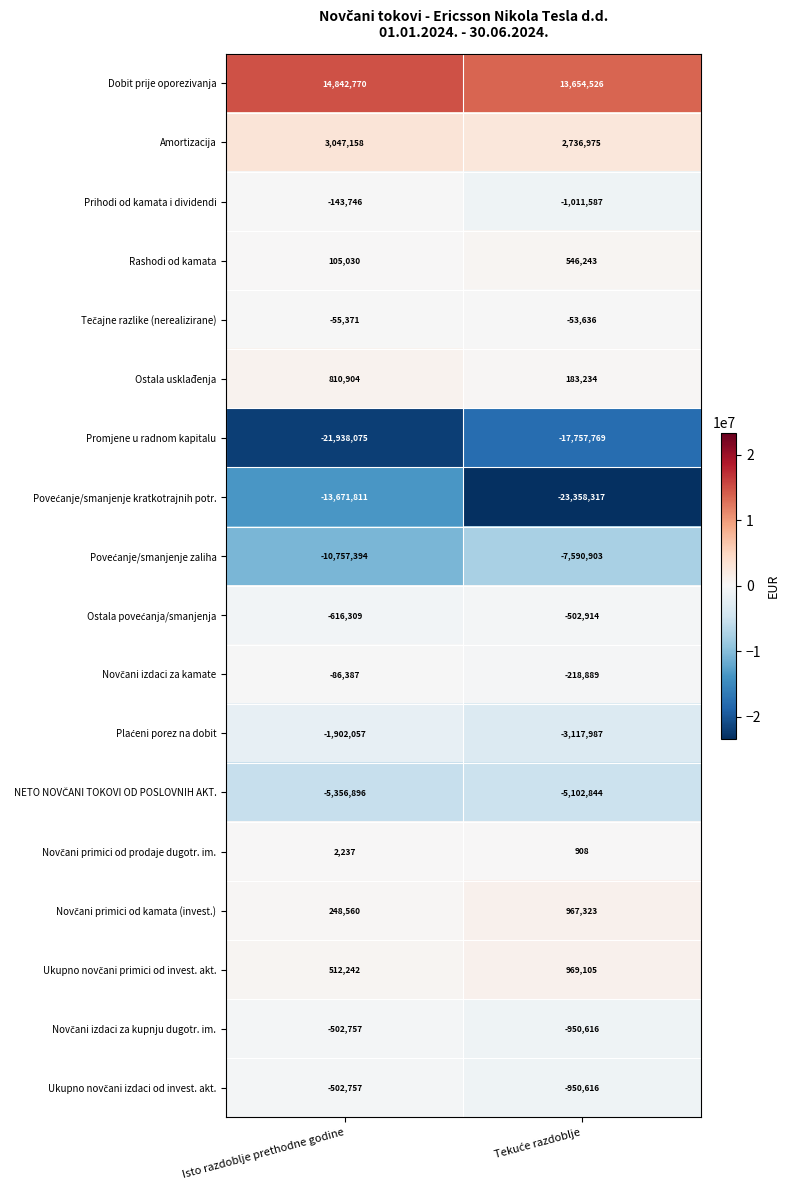

What is the minimum value shown in the chart?

-23358317